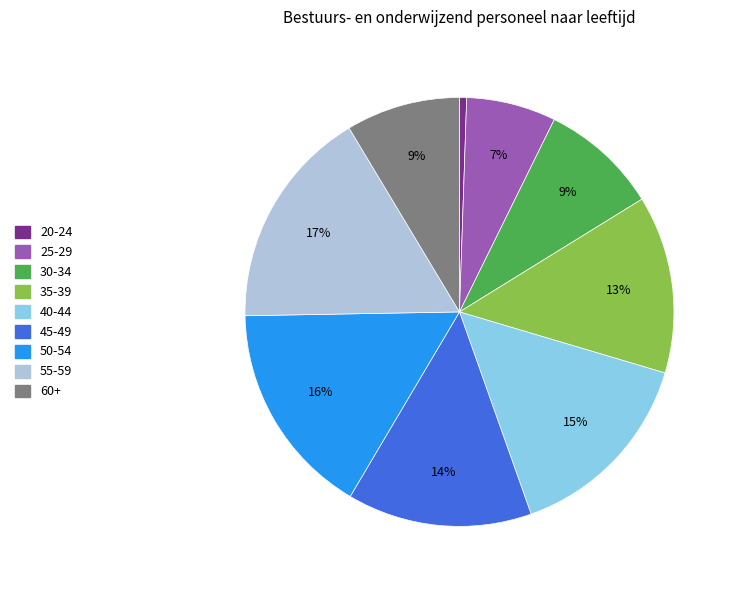

Is it true that 30-34 is 4% of the pie?

False